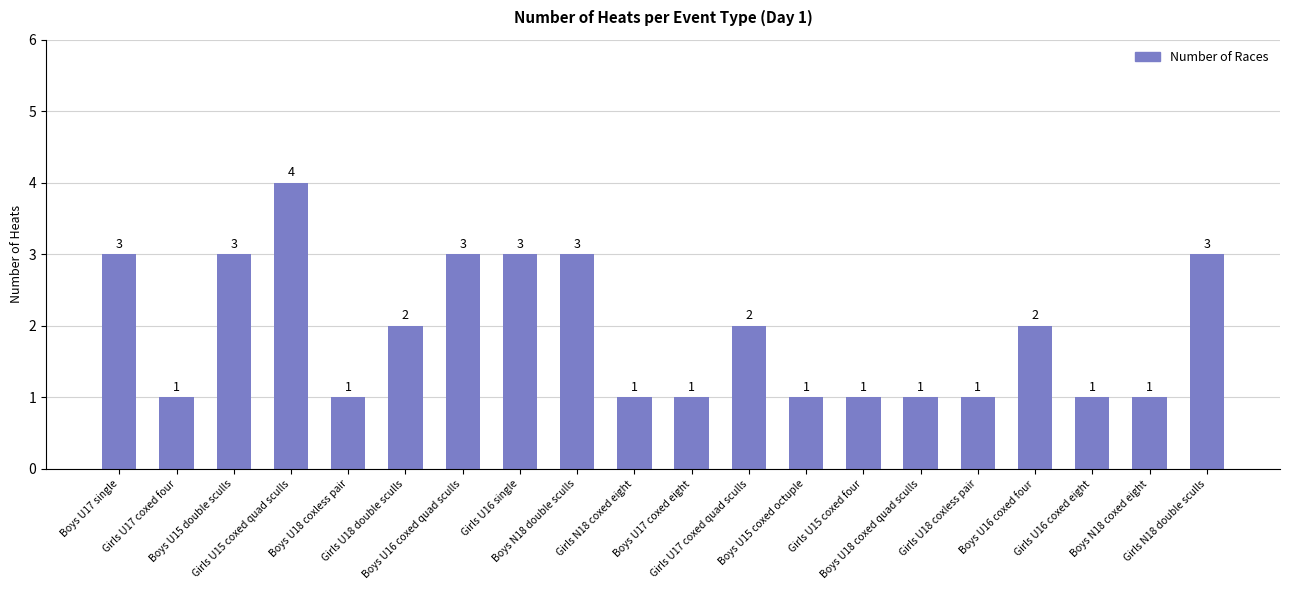

Reading right to left, extract all data points from this chart.

3	1	1	2	1	1	1	1	2	1	1	3	3	3	2	1	4	3	1	3